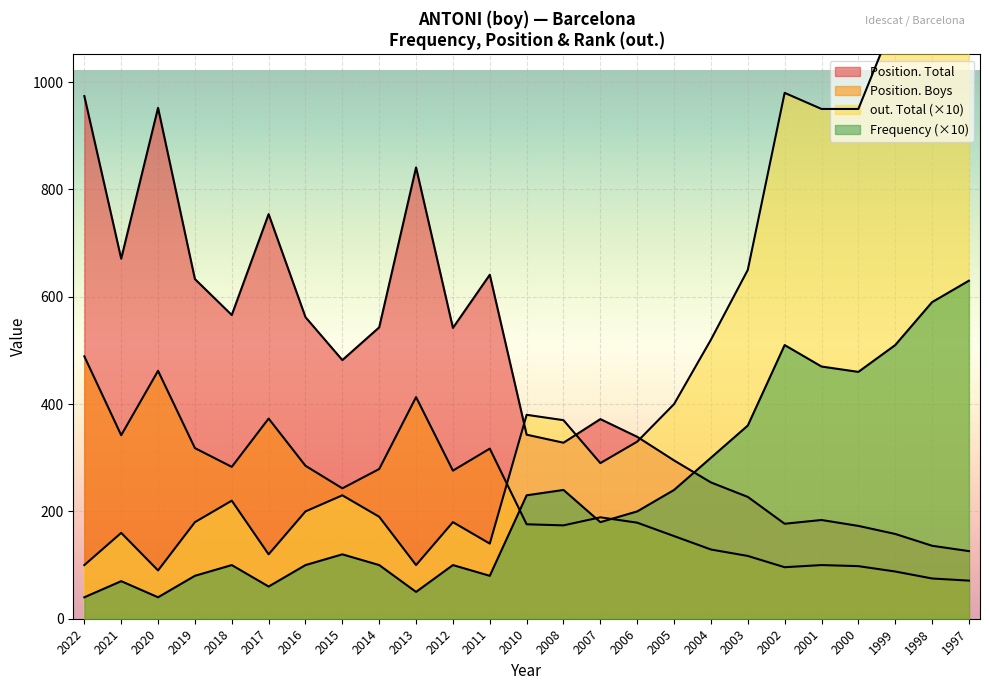

At which category is the sum across all series the highest?

1997